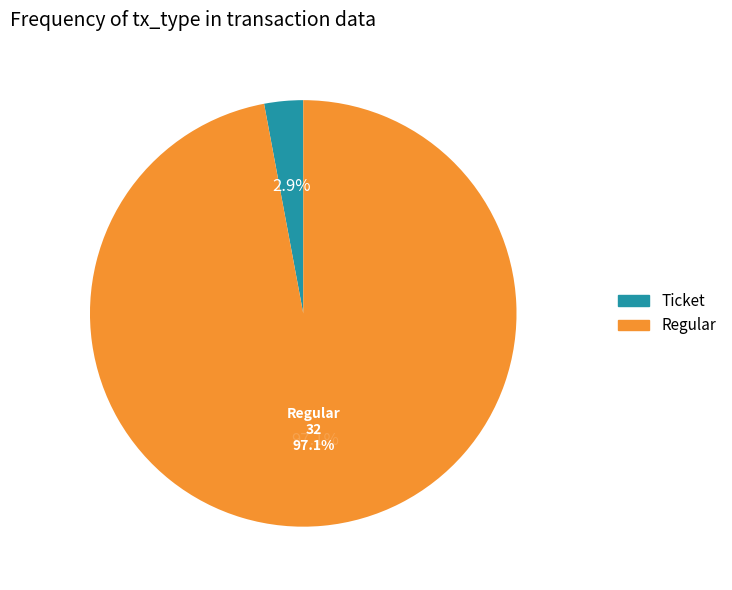

What is the total percentage of Regular and Ticket?

100.0%